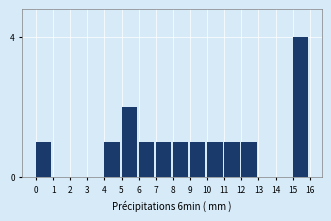

Reading left to right, transcribe all the data shown in this chart.

0=1	1=0	2=0	3=0	4=1	5=2	6=1	7=1	8=1	9=1	10=1	11=1	12=1	13=0	14=0	15=4